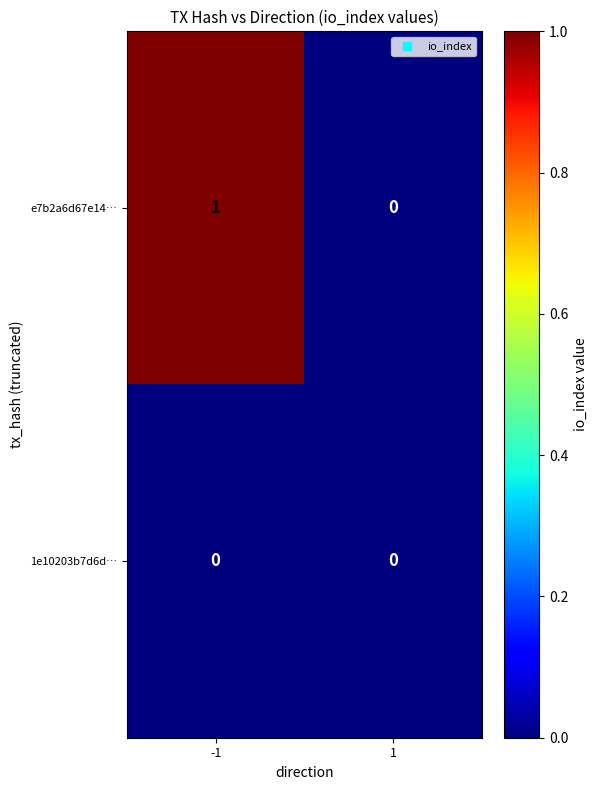

Which series has the largest total across all categories?

e7b2a6d67e14…